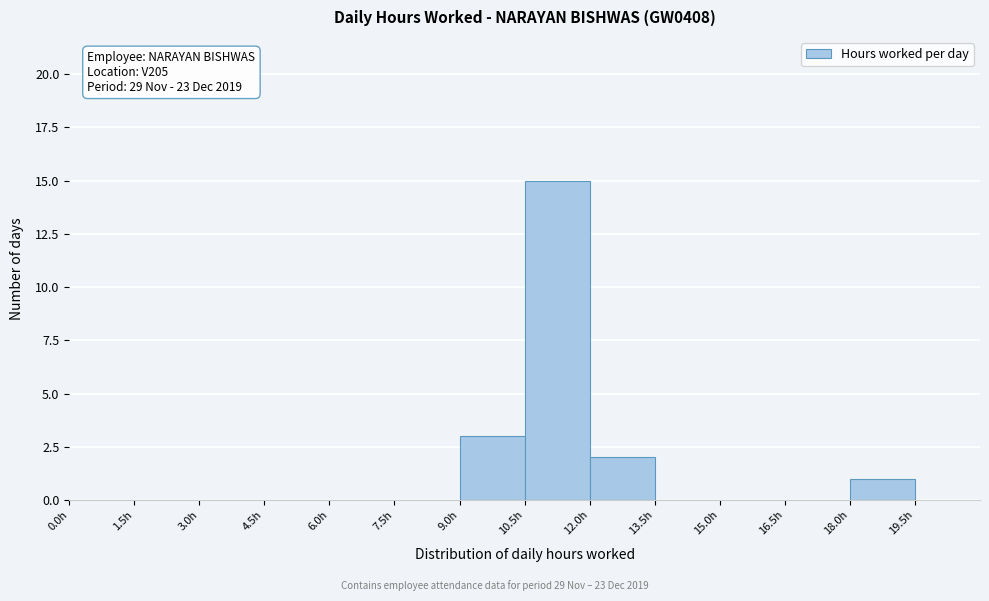

Which range on the x-axis has the tallest bar?

10.5 to 12.0